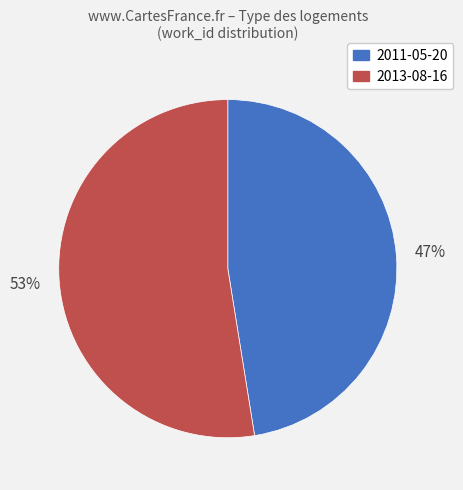

Which slice is the smallest?

2011-05-20